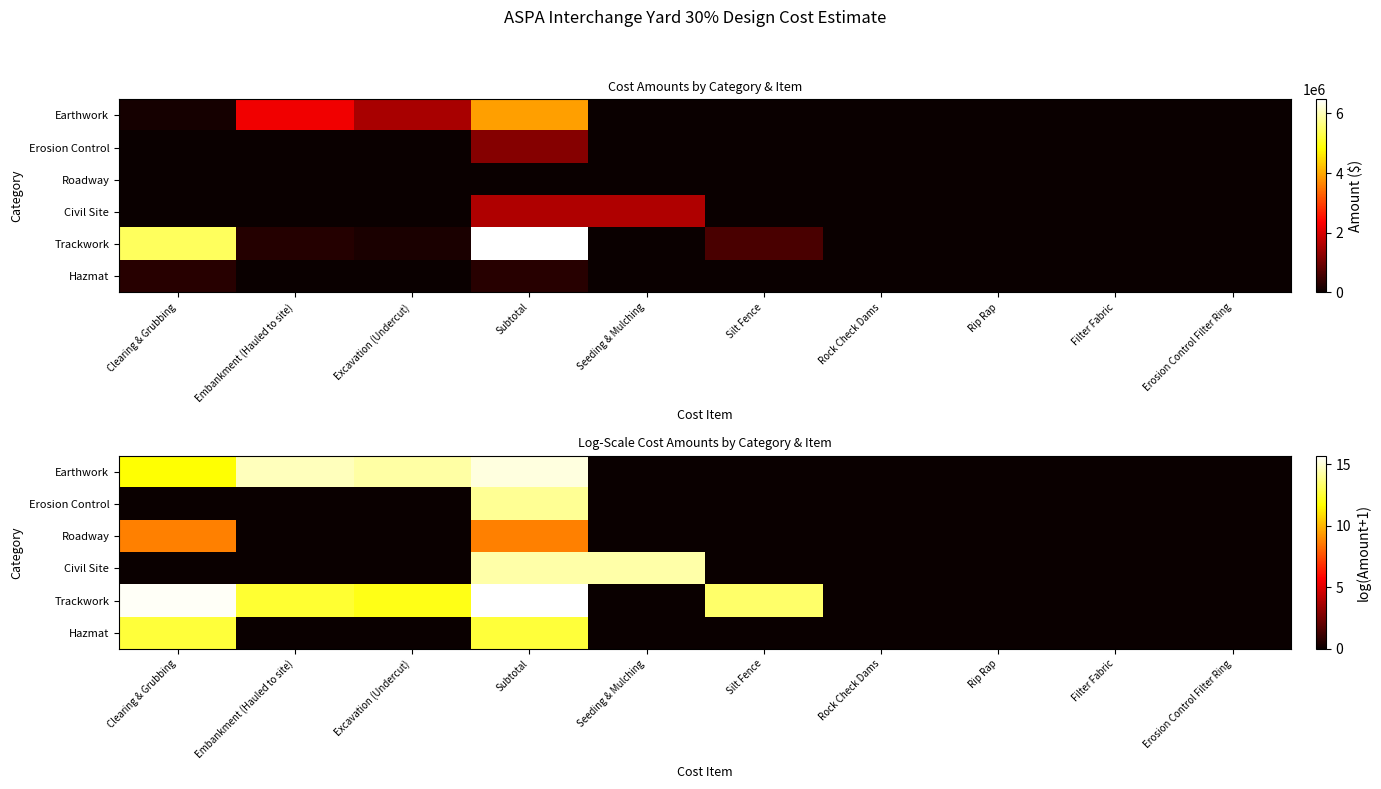

What is the spread (max minus min) of values at Seeding & Mulching?

14.3